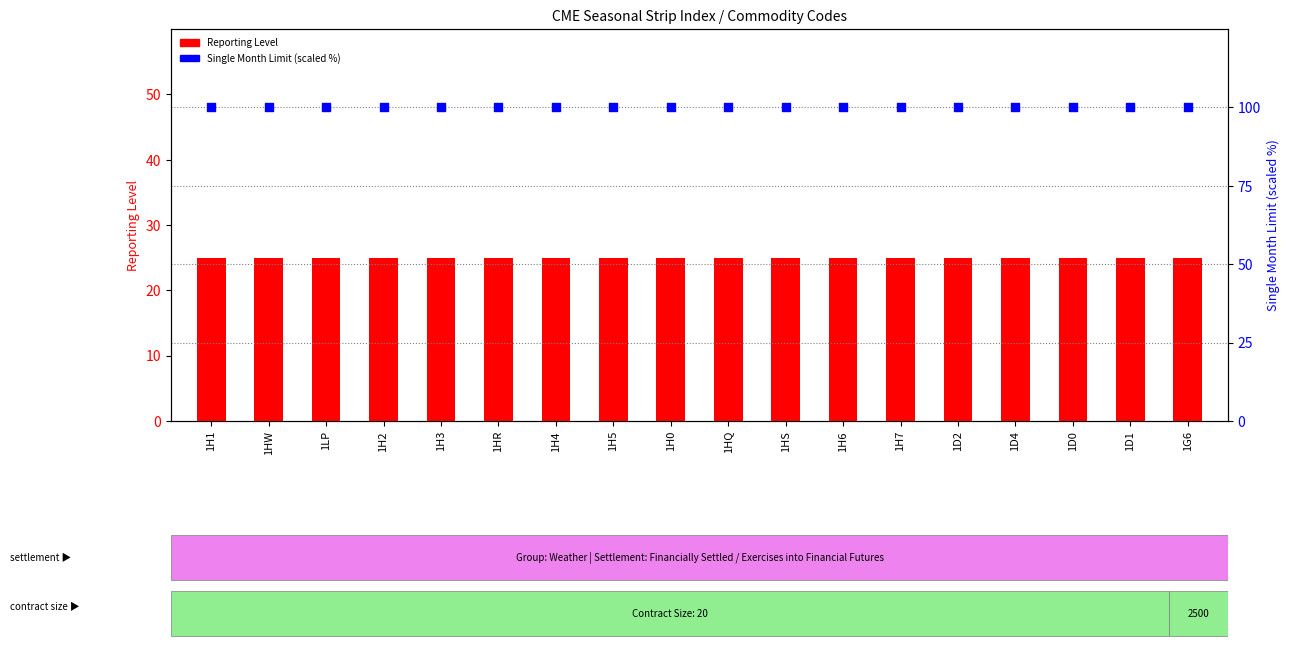

Is the value of Single Month Limit (scaled) at 1LP greater than the value of Reporting Level at 1HR?

Yes